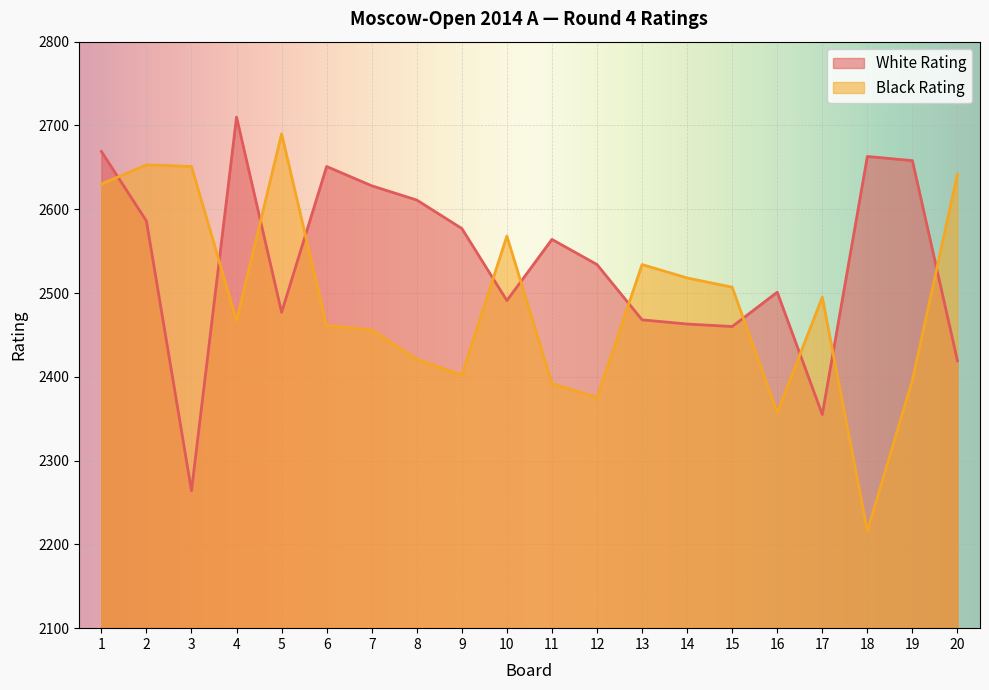

How many lines are shown in the chart?

2